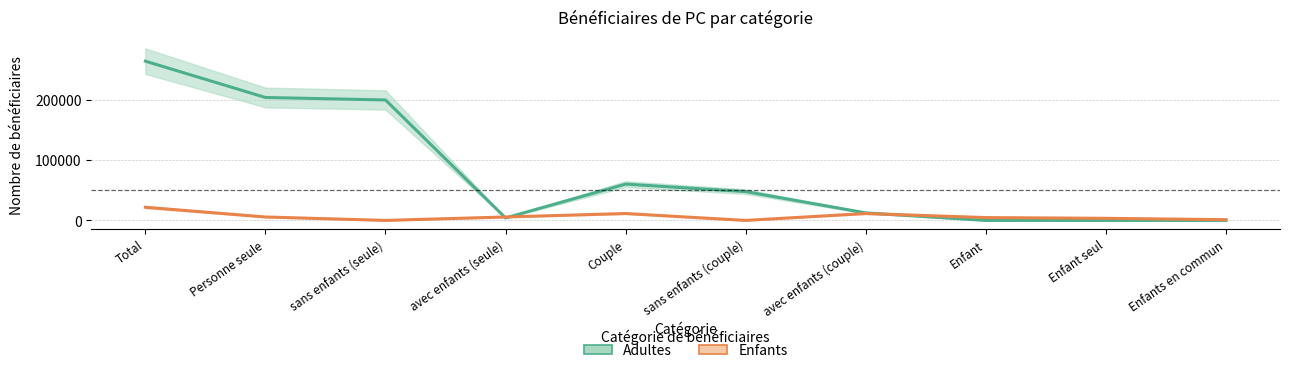

At which label does Adultes first exceed 47674?

Total